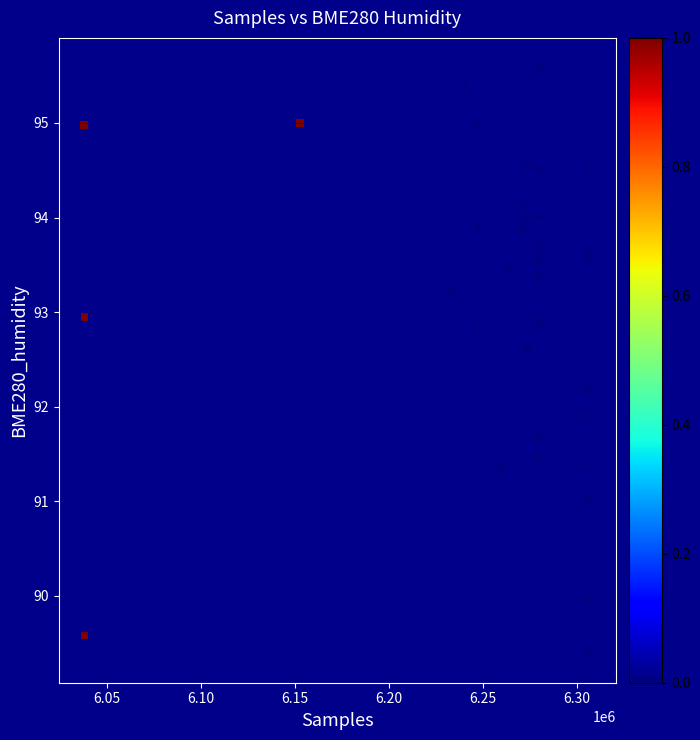

What Y value in the scatter plot is closest to 92?

91.9